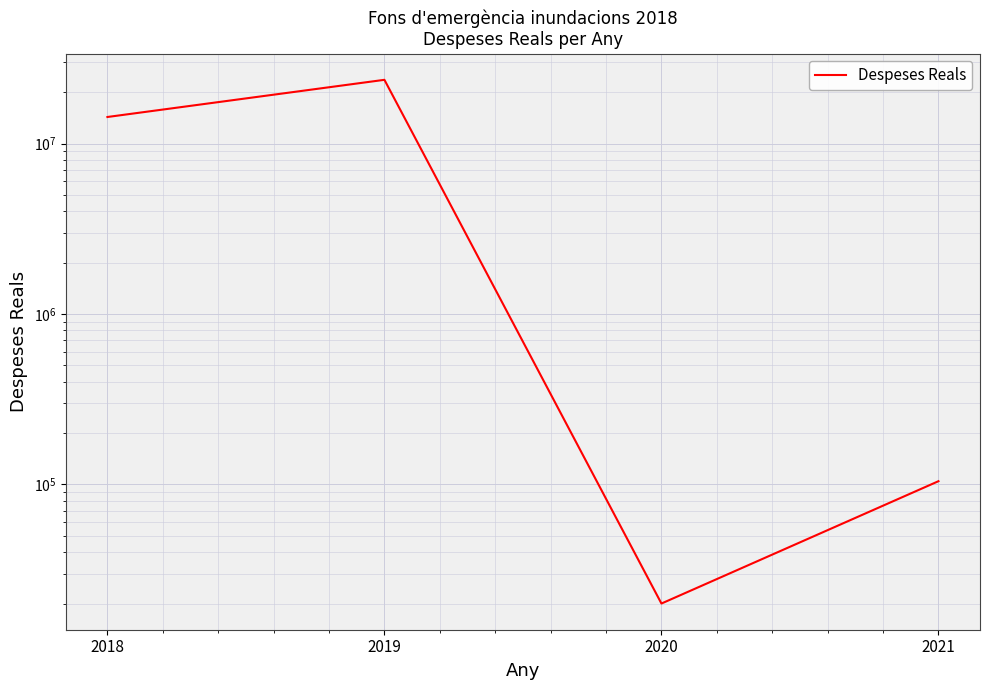

True or false: the data has more than 0 interior local peaks.

True